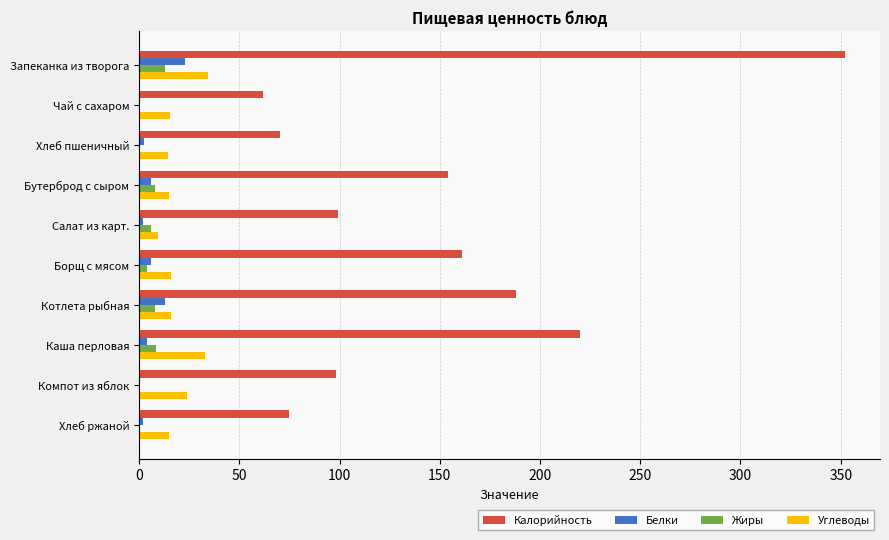

Which series has the largest total across all categories?

Калорийность